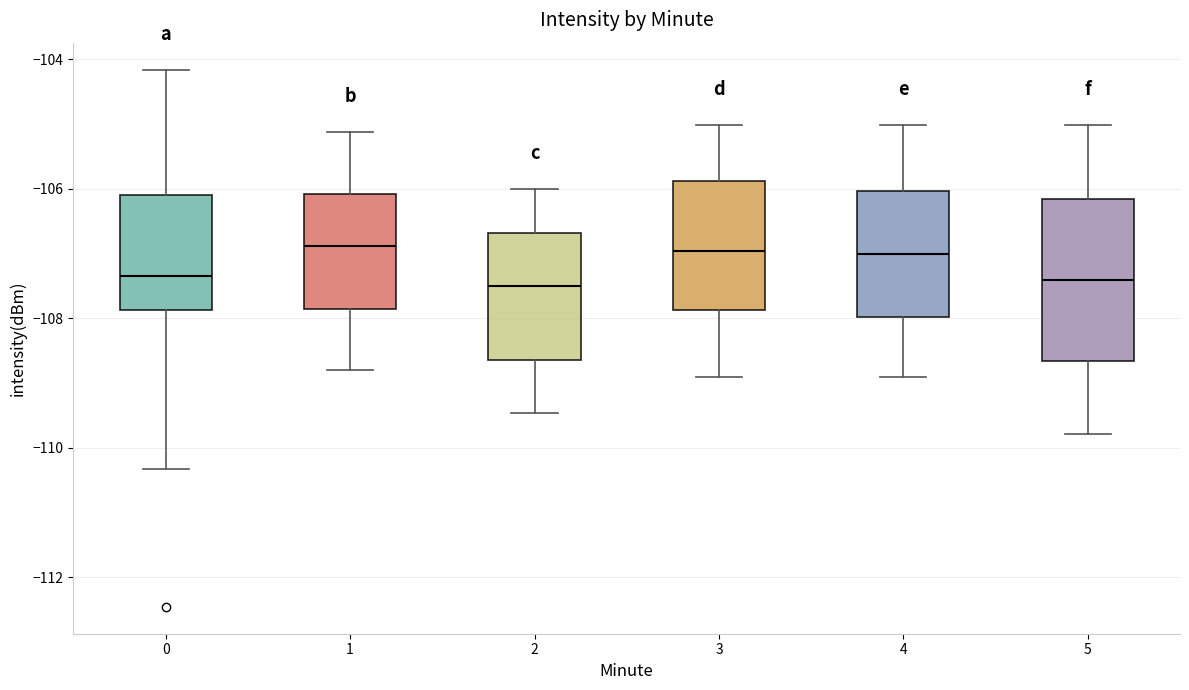

Reading left to right, transcribe this box plot: for each box, give where its median line is, the range the box spans, and where its two whiskers end, as read against the y-axis. The values are not printed on the chart, so give them approximately, as read against the axis.

0: median -107.4, box -107.8 to -106.2, whiskers -110.4 to -104.2
1: median -106.8, box -107.8 to -106.0, whiskers -108.8 to -105.2
2: median -107.6, box -108.6 to -106.6, whiskers -109.4 to -106.0
3: median -107.0, box -107.8 to -105.8, whiskers -109.0 to -105.0
4: median -107.0, box -108.0 to -106.0, whiskers -109.0 to -105.0
5: median -107.4, box -108.6 to -106.2, whiskers -109.8 to -105.0